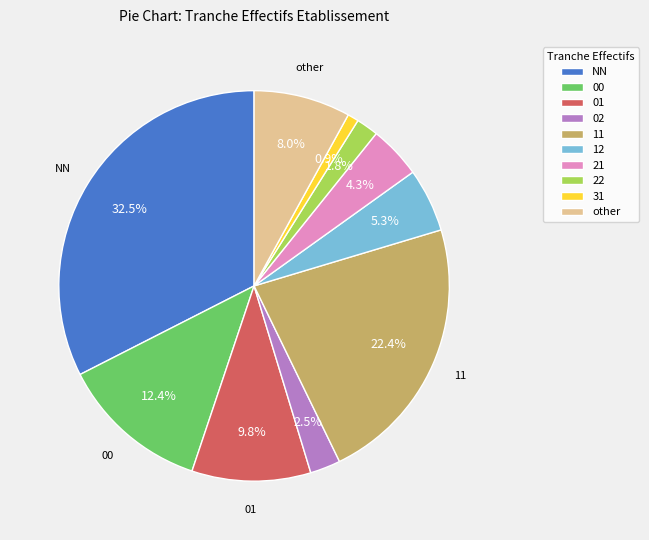

Is there any slice that represents more than half of the pie?

No